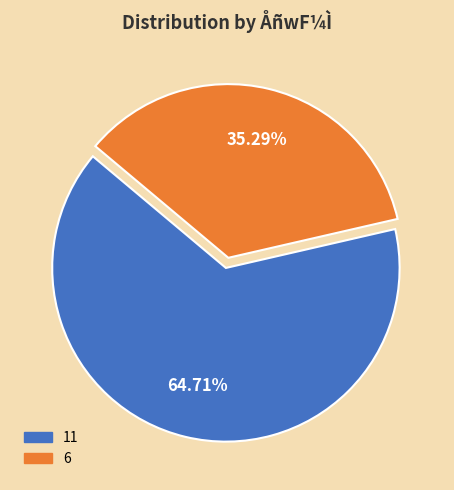

Rank the categories by value from lowest to highest.

6, 11